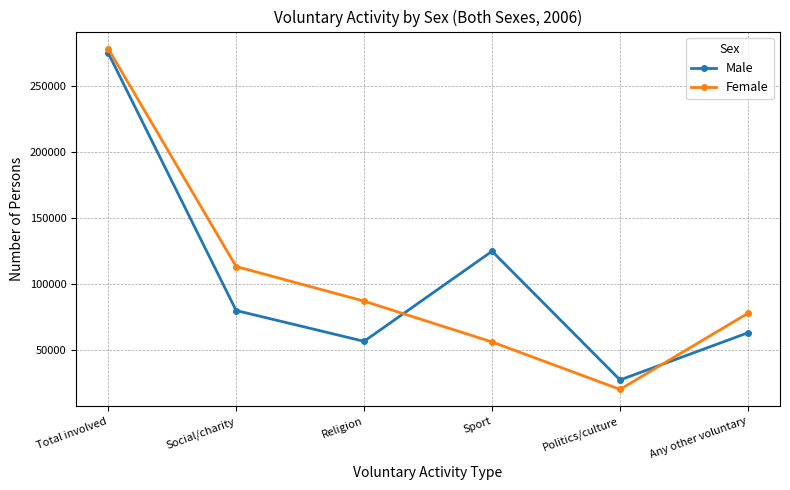

How many interior local peaks does the Male series have?

1